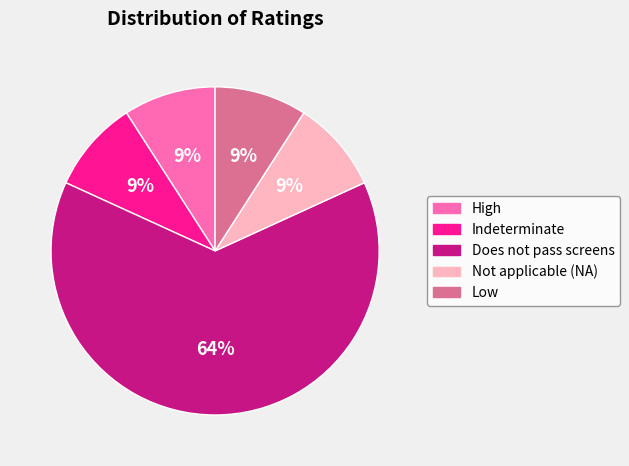

Which slice is the largest?

Does not pass screens